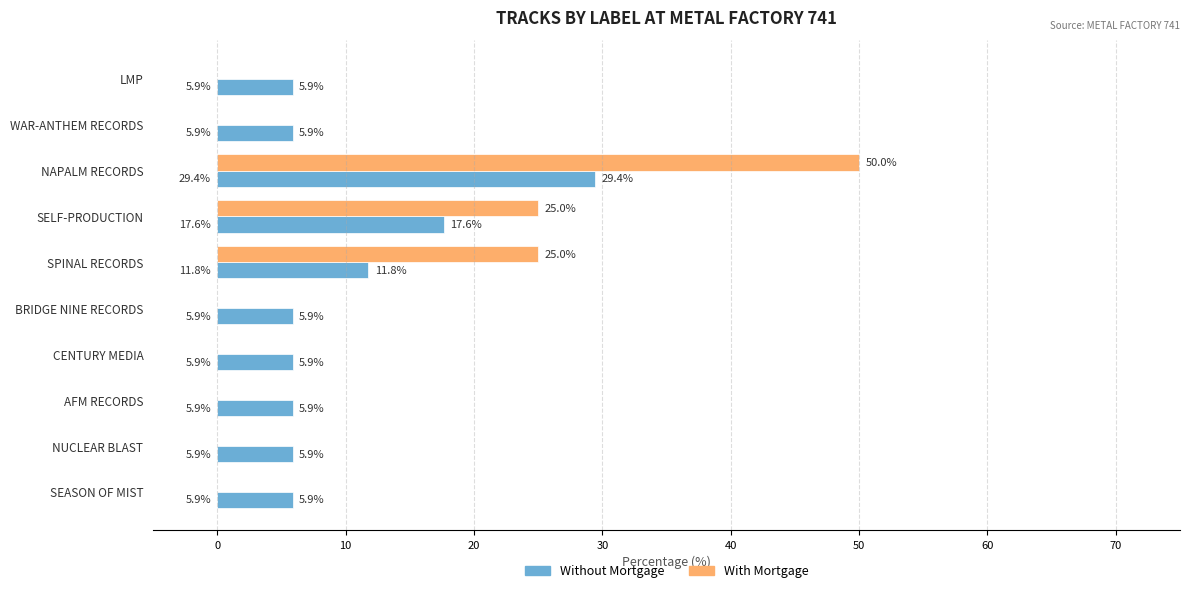

Is it true that Without Mortgage equals 5.9 at WAR-ANTHEM RECORDS?

True